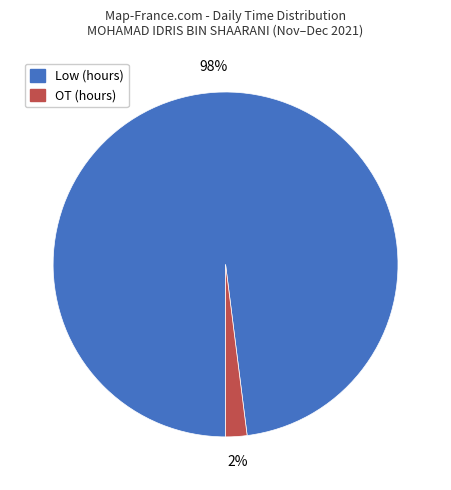

Is there a majority slice in this chart?

Yes